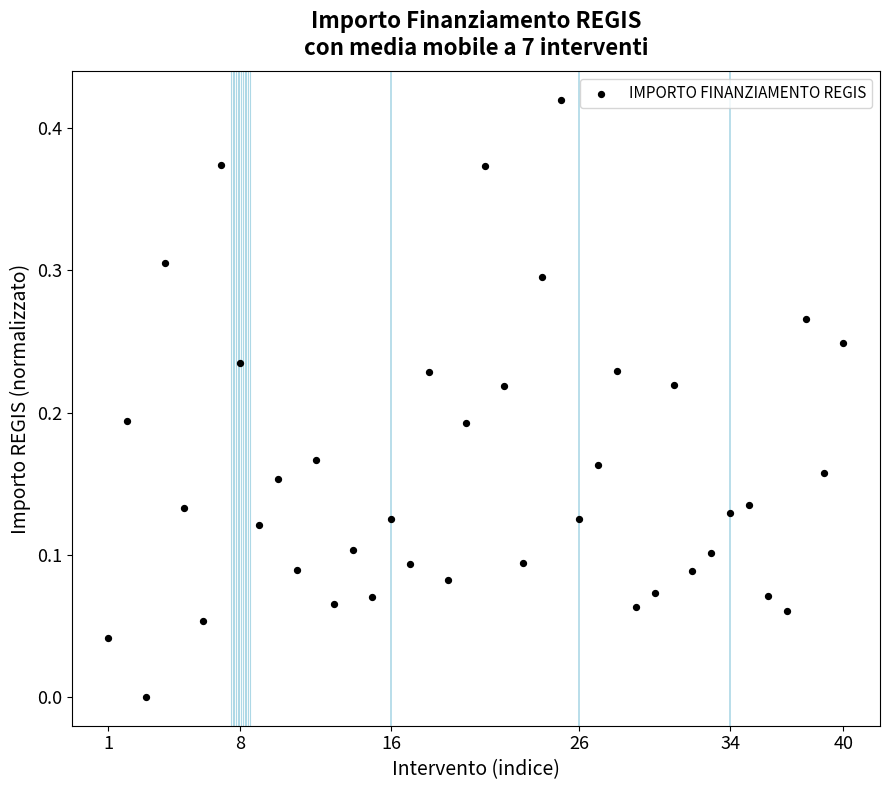

Count the number of points in this scatter plot.

40